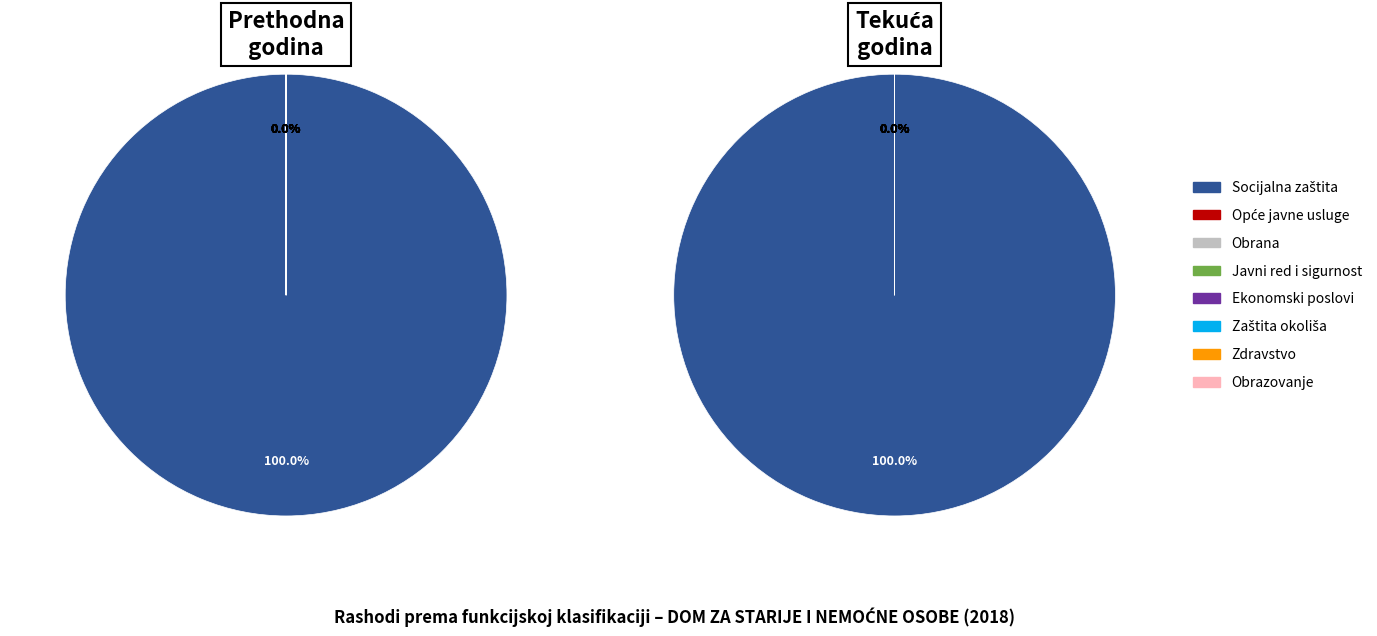

What is the largest slice in the pie chart?

Socijalna zaštita